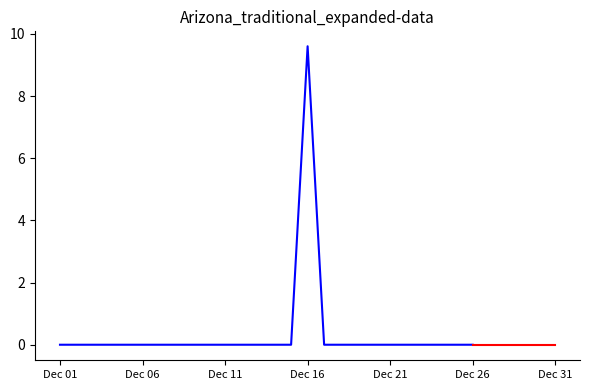

How many distinct data groups are displayed?

1